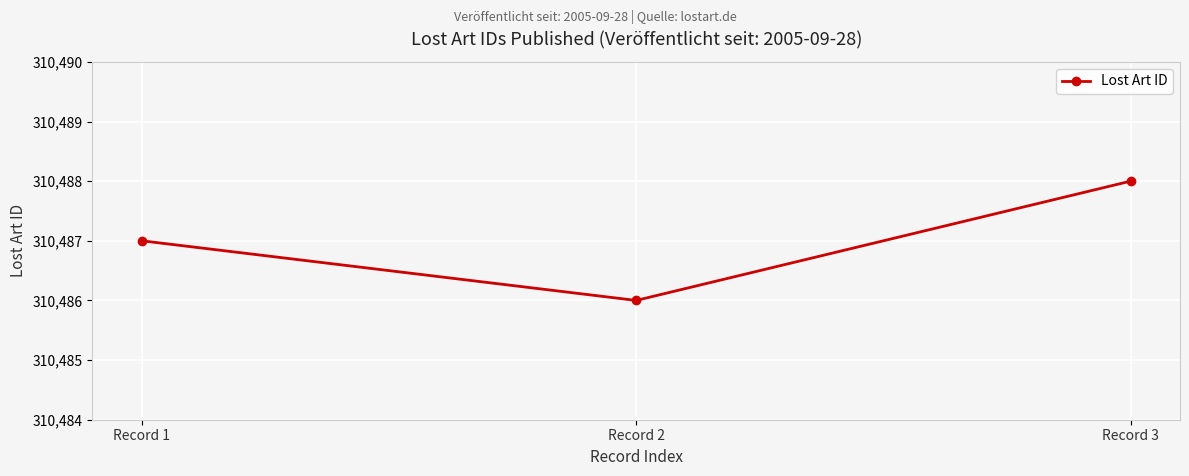

What is the value of the 3rd point from the left?

310488